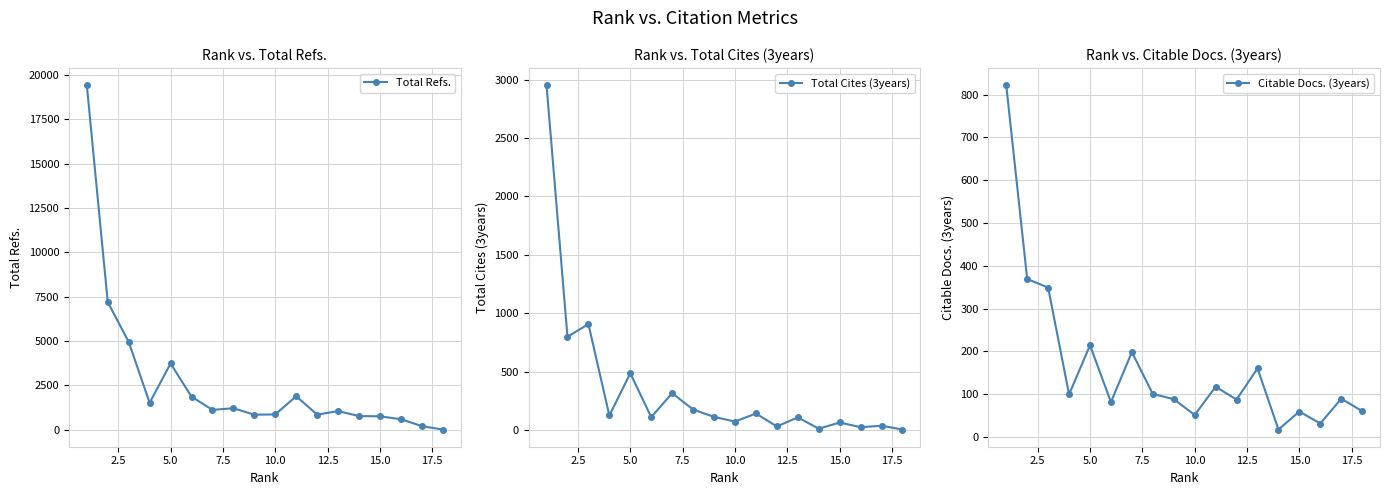

Where is the first local maximum for Total Refs.?

5.0